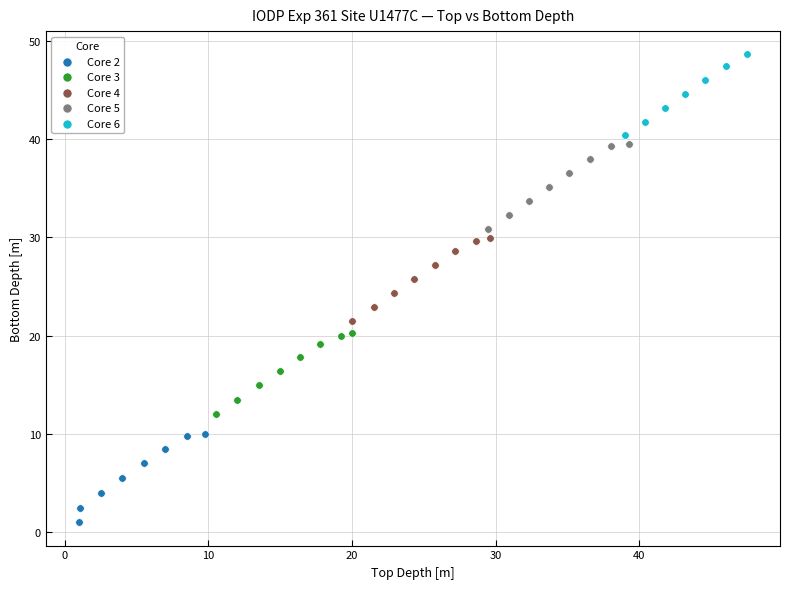

Which series reaches the maximum Y coordinate?

Core 6